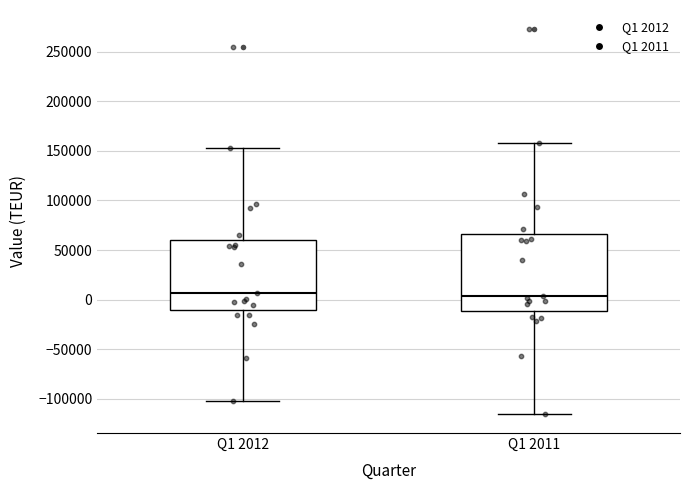

Reading left to right, transcribe this box plot: for each box, give where its median line is, the range the box spans, and where its two whiskers end, as read against the y-axis. The values are not printed on the chart, so give them approximately, as read against the axis.

Q1 2012: median 5000, box -10000 to 60000, whiskers -100000 to 155000
Q1 2011: median 5000, box -10000 to 65000, whiskers -115000 to 160000